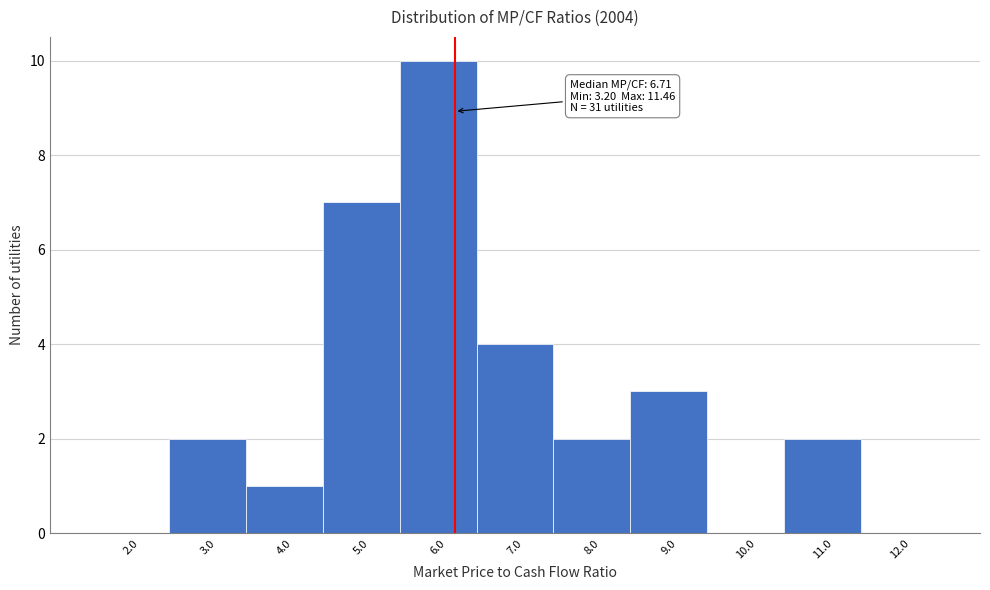

Reading left to right, extract all data points from this chart.

2.0=0	3.0=2	4.0=1	5.0=7	6.0=10	7.0=4	8.0=2	9.0=3	10.0=0	11.0=2	12.0=0